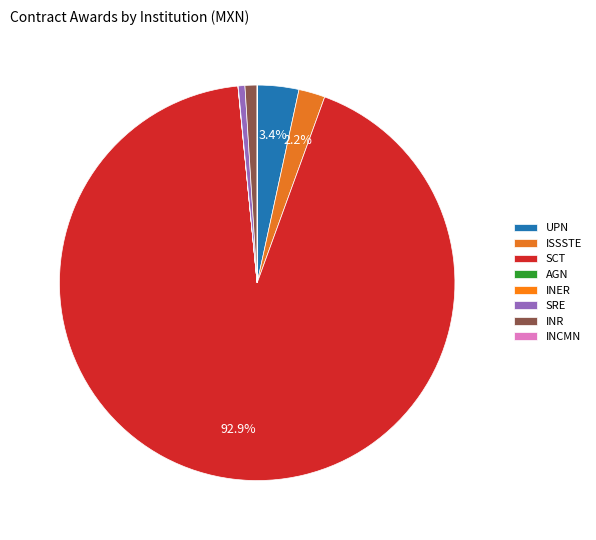

Rank the categories by value from lowest to highest.

INSTITUTO NACIONAL DE CIENCIAS MÉDICAS, ARCHIVO GENERAL DE LA NACIÓN, INSTITUTO NACIONAL DE ENFERMEDADES RESPIRATORIAS, SECRETARÍA DE RELACIONES EXTERIORES, INSTITUTO NACIONAL DE REHABILITACION, INSTITUTO DE SEGURIDAD Y SERVICIOS SOCIALES, UNIVERSIDAD PEDAGÓGICA NACIONAL, SECRETARÍA DE COMUNICACIONES Y TRANSPORTES